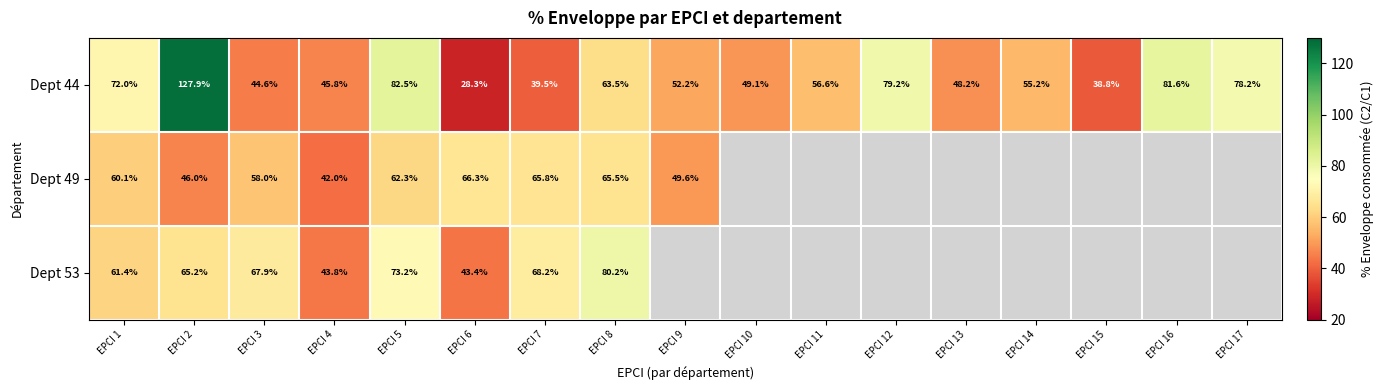

How many data points does each series have?

17